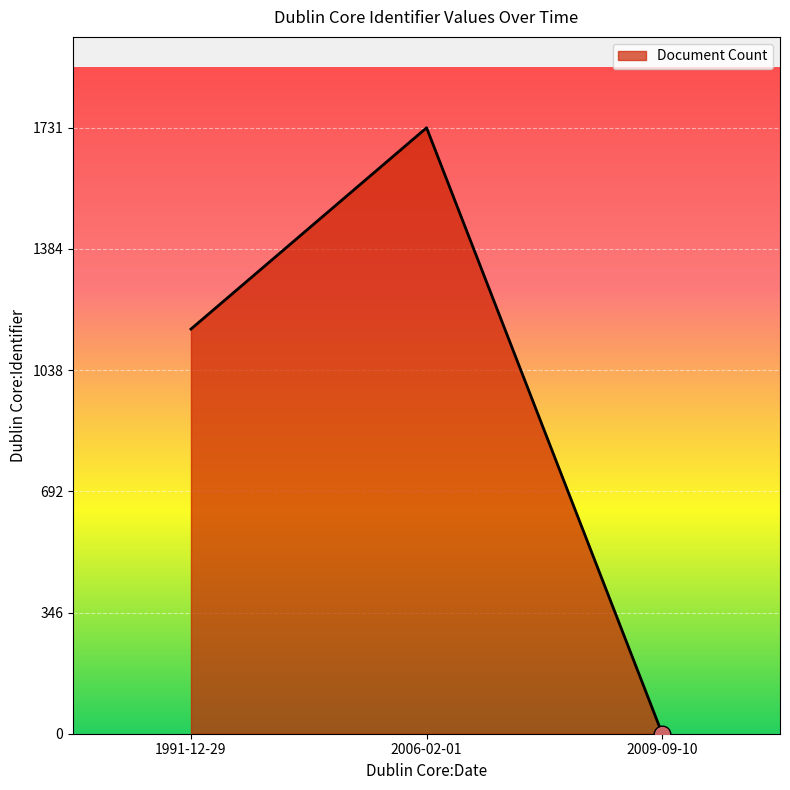

What is the maximum value shown in the chart?

1731